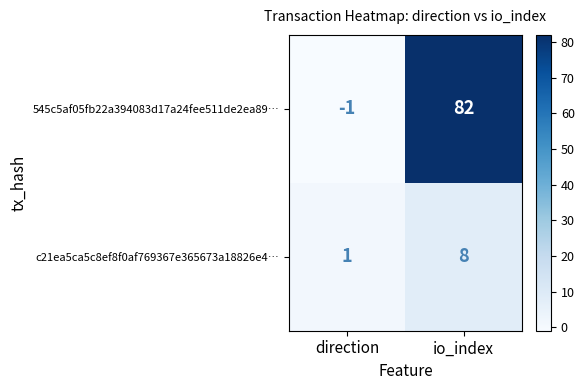

At io_index, list the series in order from largest to smallest.

545c5af05fb22a394083d17a24fee511de2ea89…, c21ea5ca5c8ef8f0af769367e365673a18826e4…